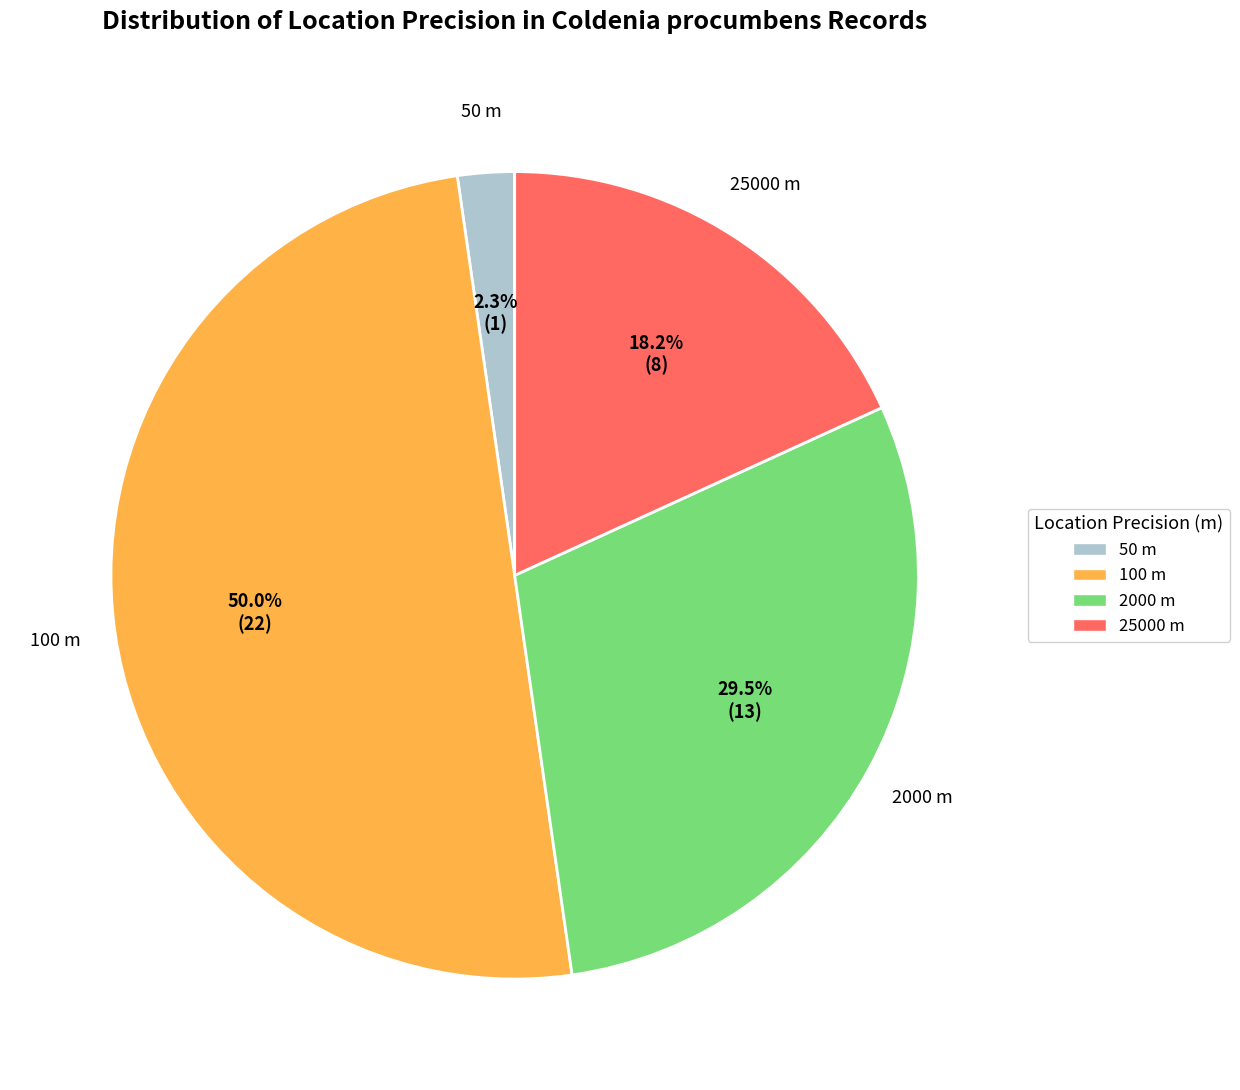

To the nearest percent, what is the difference between the largest and smallest slice percentages?

48%